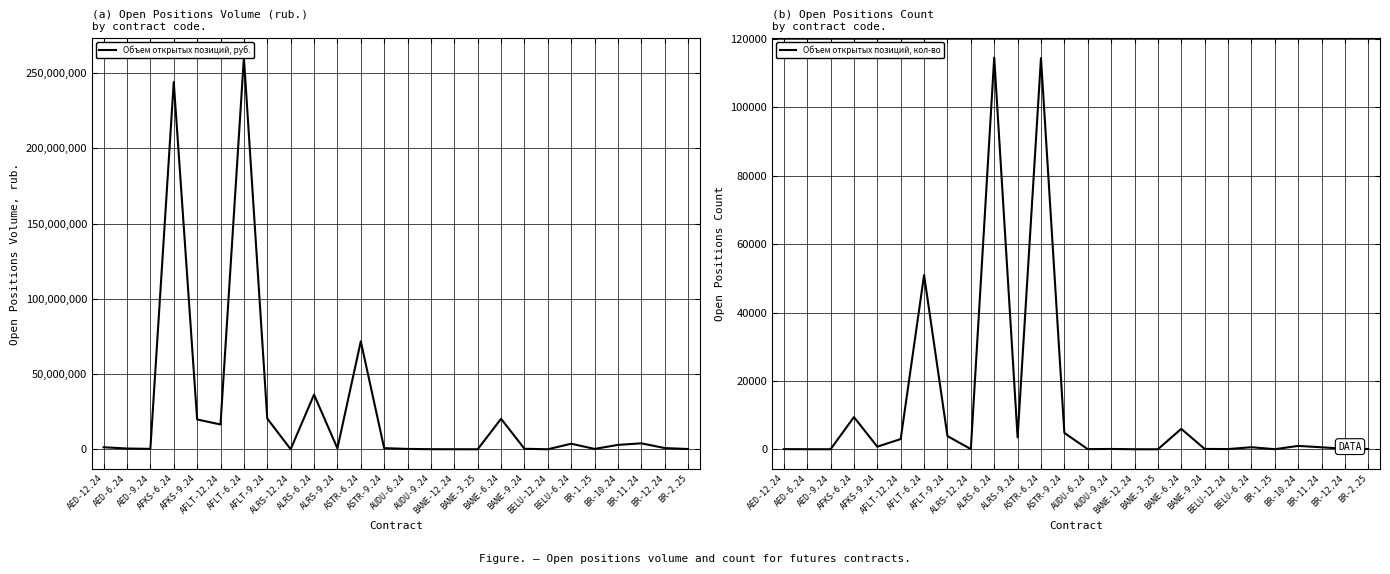

What is the total value across all series at AFLT-12.24?

16491904